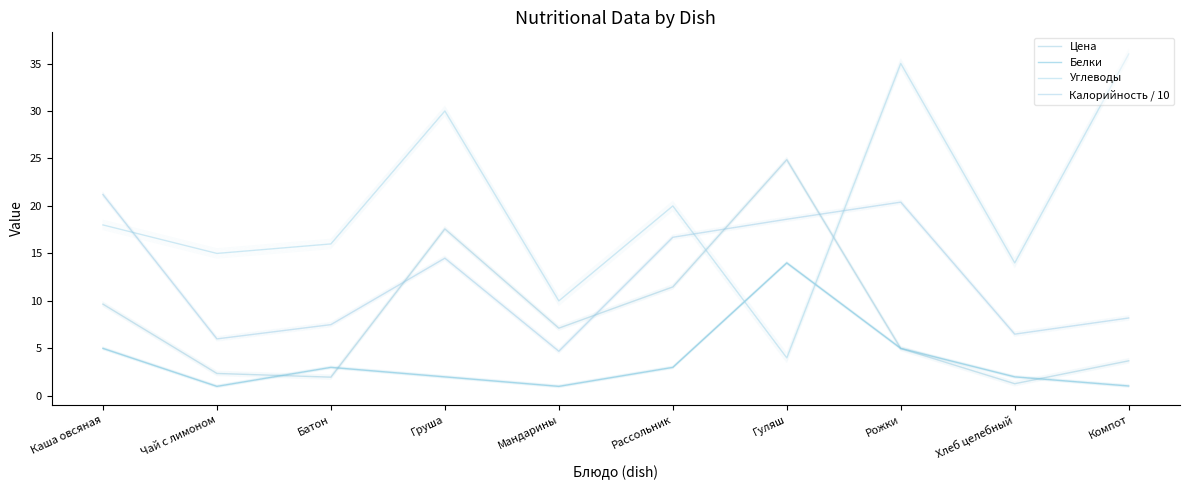

At which category is the sum across all series the highest?

Рожки